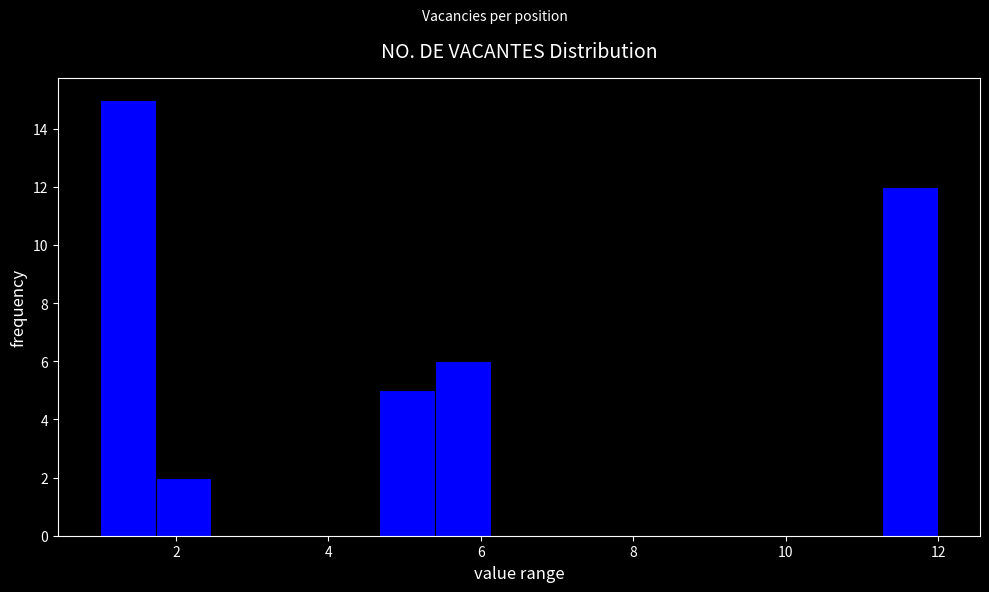

Read against the x-axis, roughly where is the centre of the tallest bar?

1.4